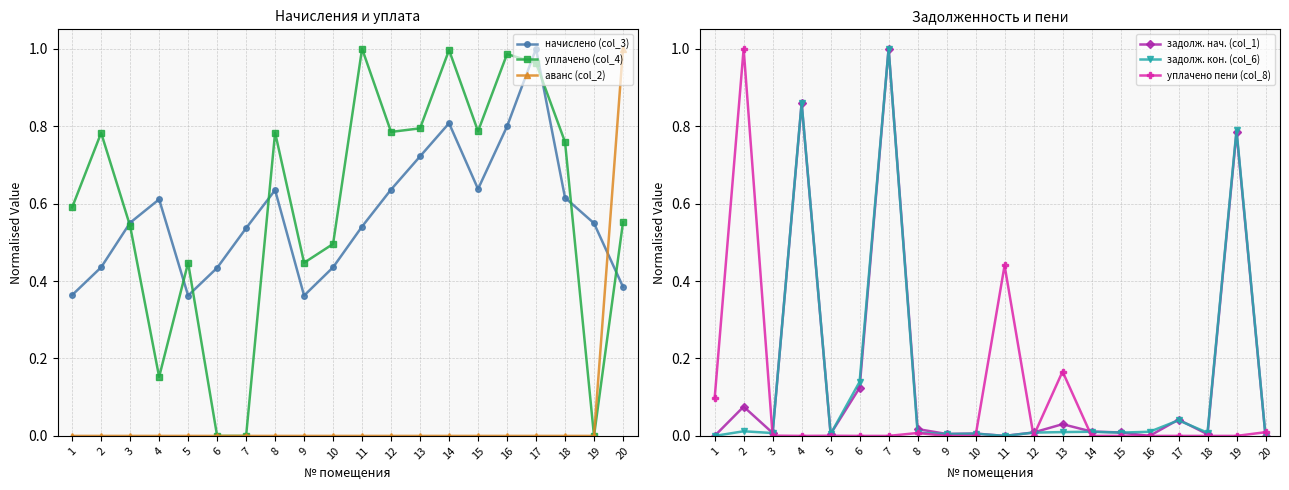

Is the value of уплачено пени (col_8) at 13 greater than the value of аванс (col_2) at 13?

Yes